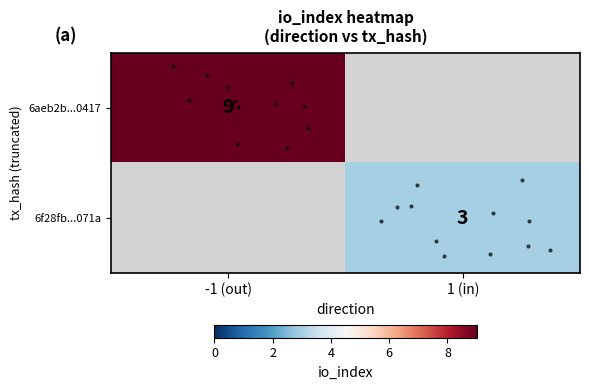

Where is row_0 nearest to the value 9?

-1 (out)